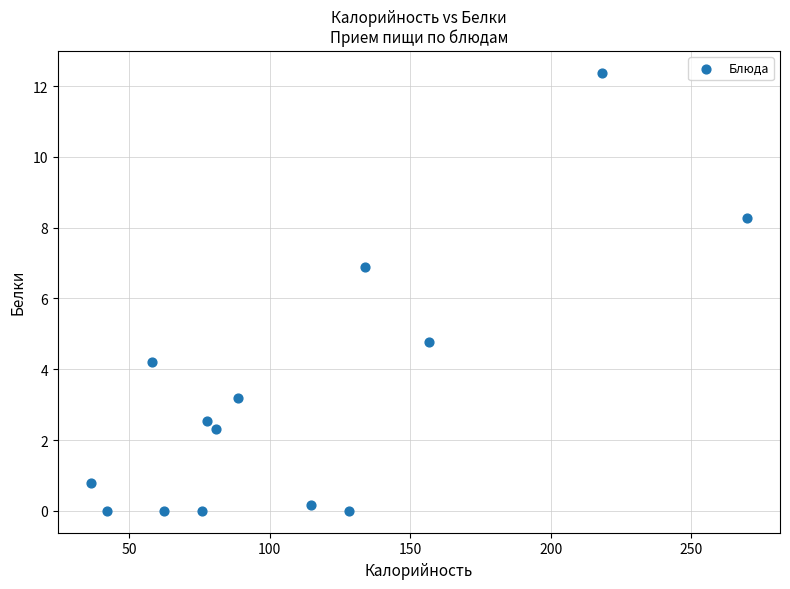

What is the range of Y values (max minus min)?

12.4